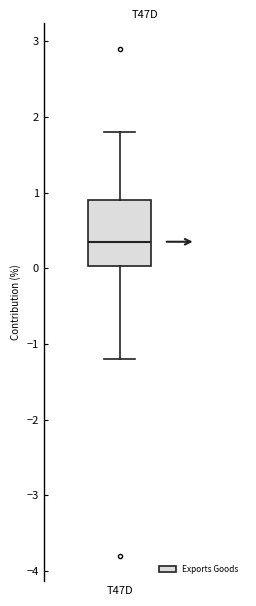

Where does the upper whisker of the box for T47D end on the y-axis? The values are not printed on the chart, so give them approximately, as read against the axis.

1.8